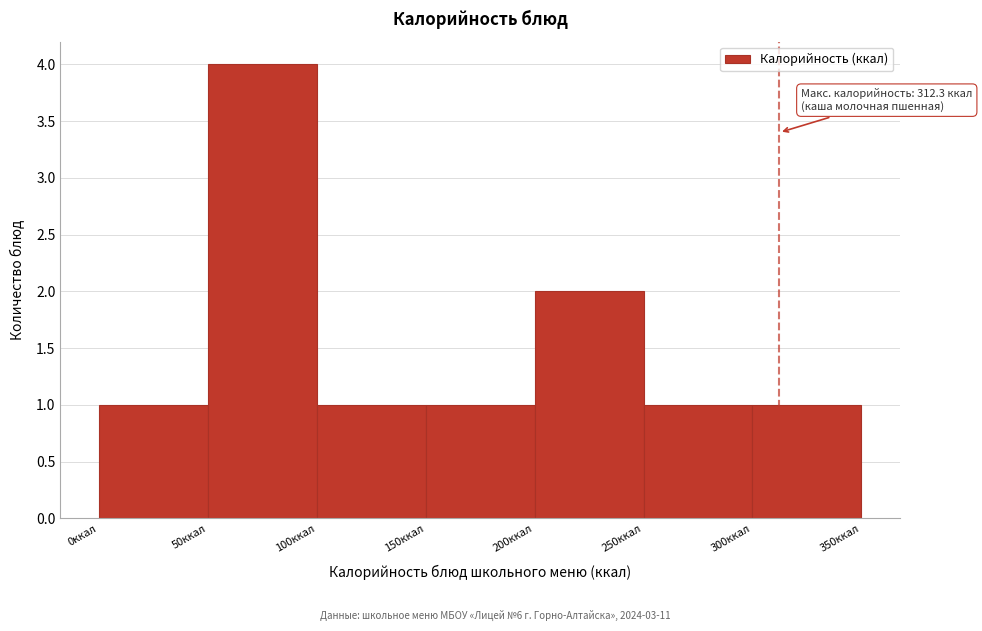

Over which range of the x-axis is the bar tallest?

50 to 100